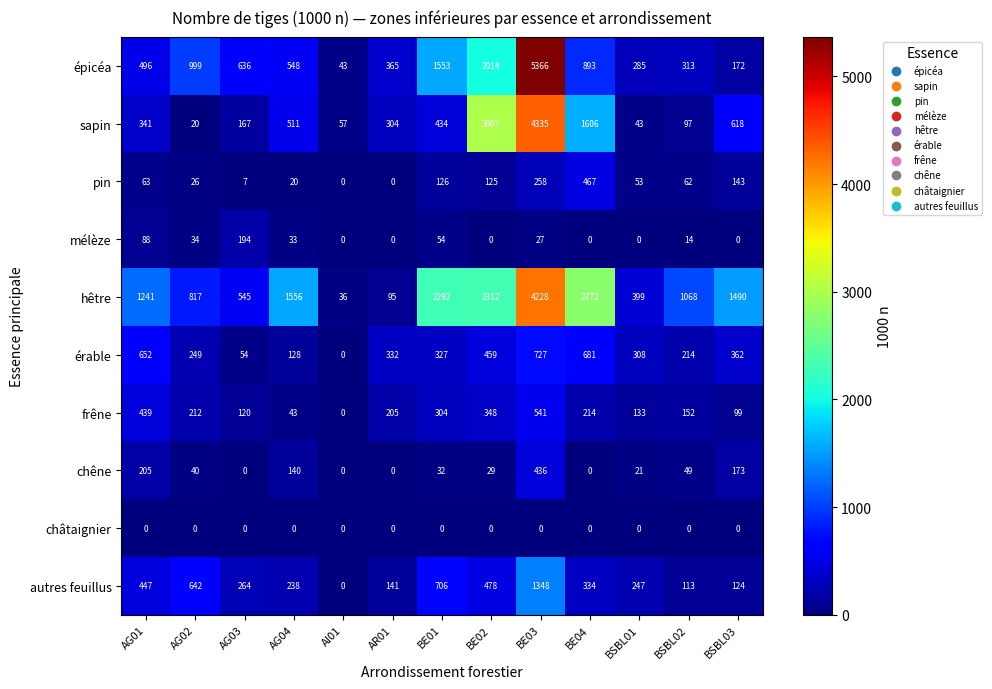

What is the difference between the highest and lowest values at AG04?

1556